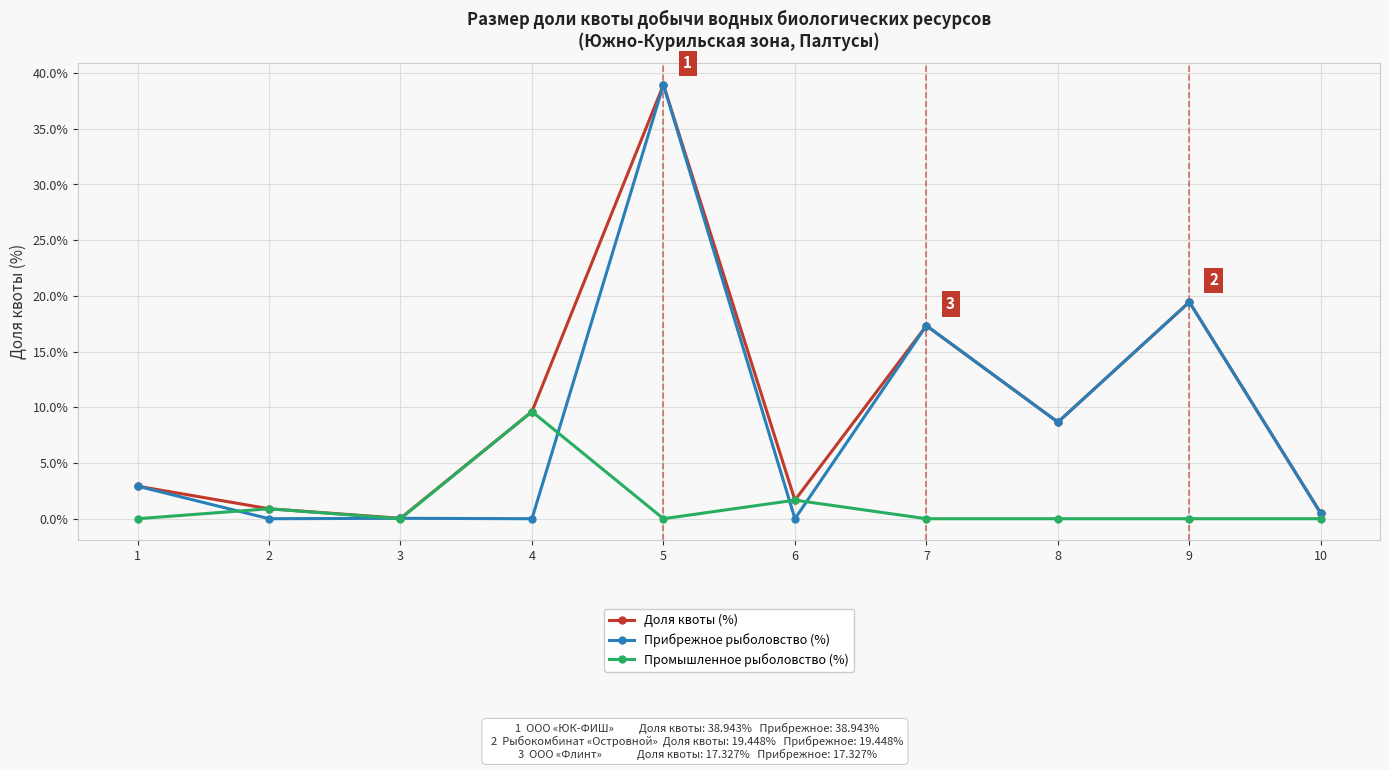

The value of Прибрежное рыболовство (%) at 7 is 5.6. True or false?

False